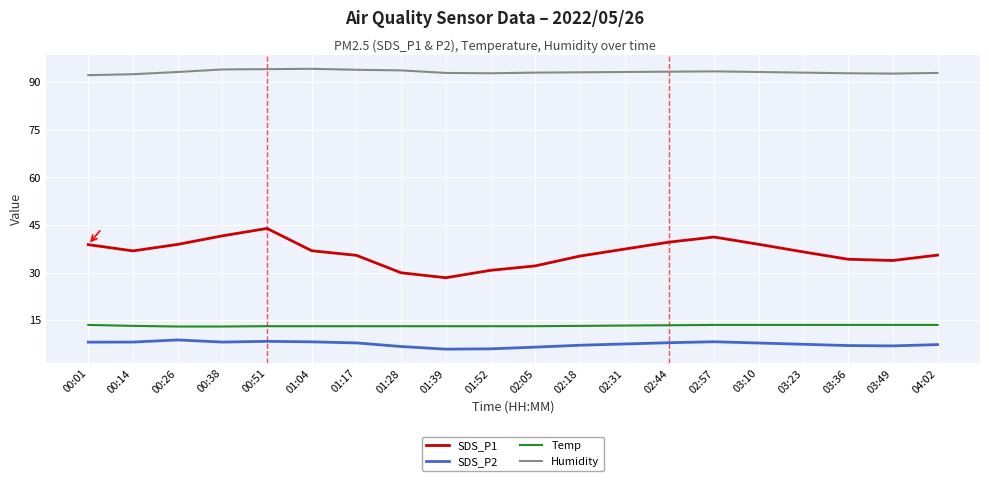

Where is the first local maximum for SDS_P1?

00:51